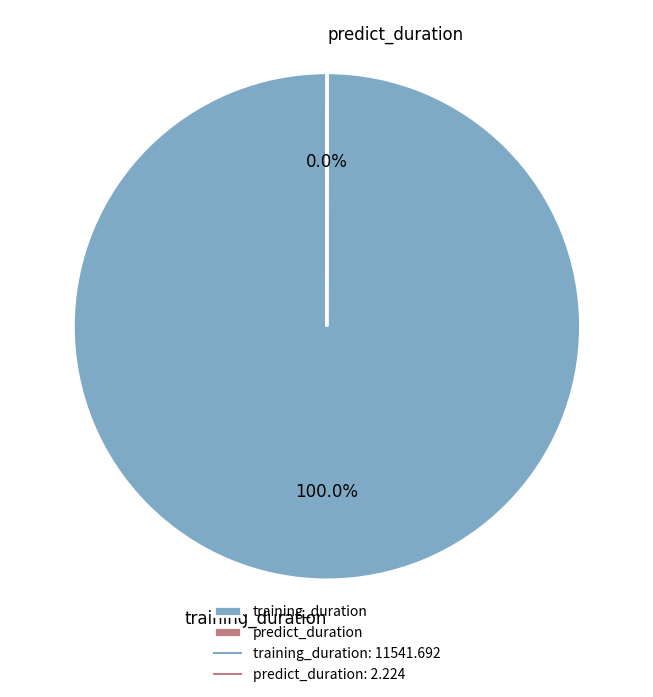

To the nearest percent, what is the difference between the largest and smallest slice percentages?

100%